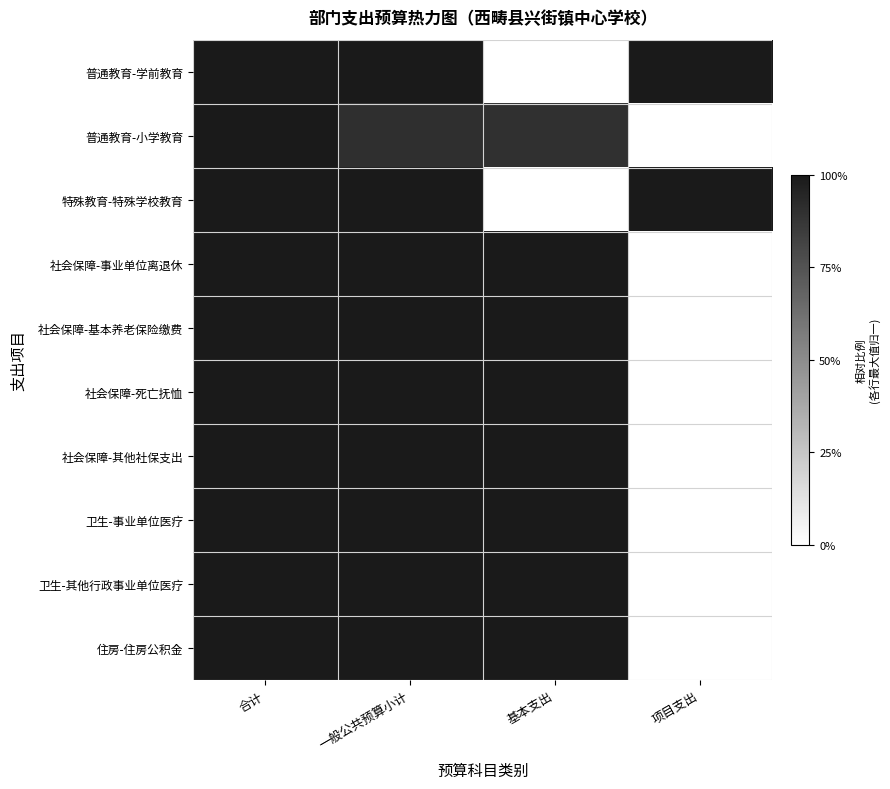

What is the total value across all series at 合计?

10.0